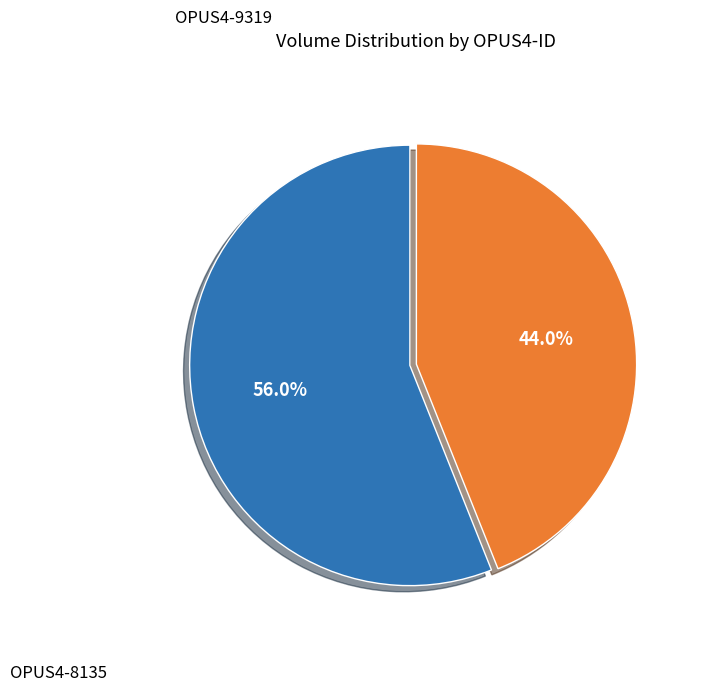

Is there any slice that represents more than half of the pie?

Yes